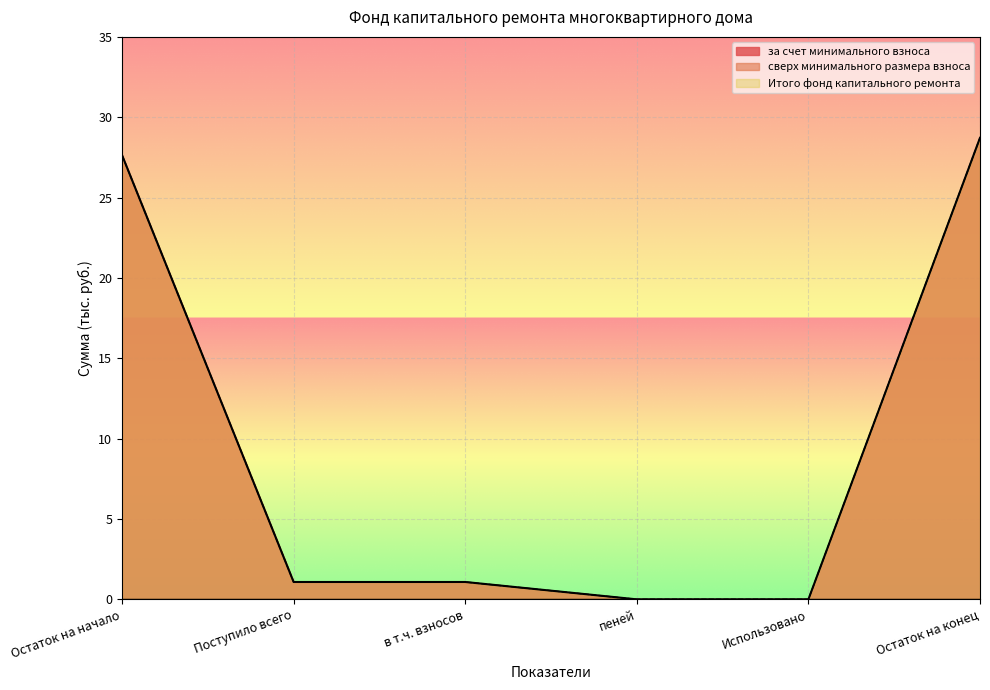

How many lines are shown in the chart?

3